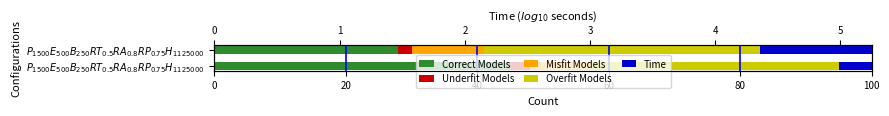

The Overfit Models series shows 38 at 0. True or false?

True